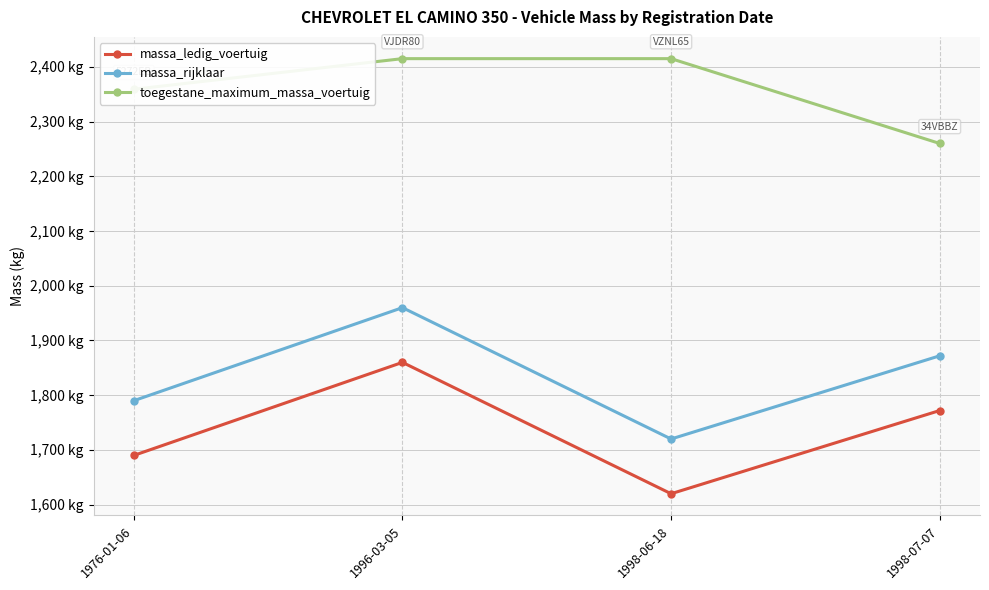

Count the toegestane_maximum_massa_voertuig values in the range 2359 to 2415.

3